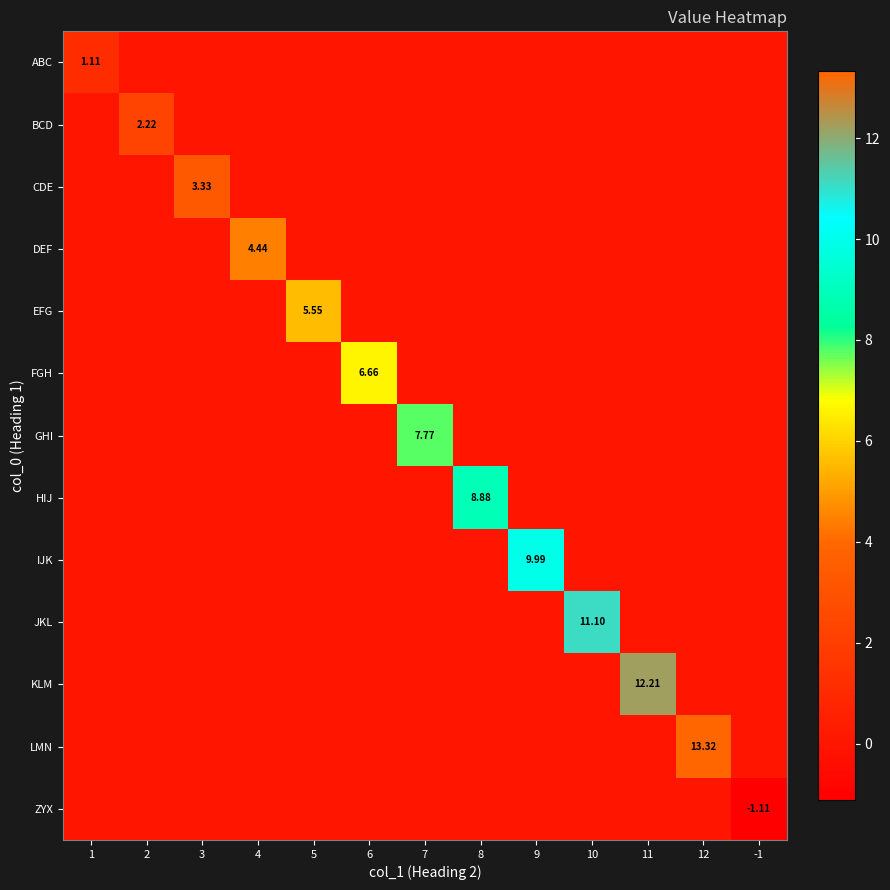

What is the highest value of the CDE series?

3.3